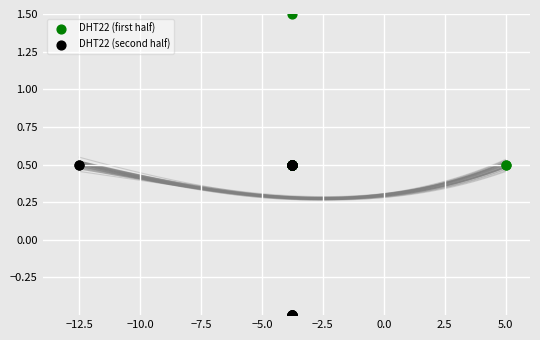

Which series has the widest spread of Y values?

DHT22 (first half)